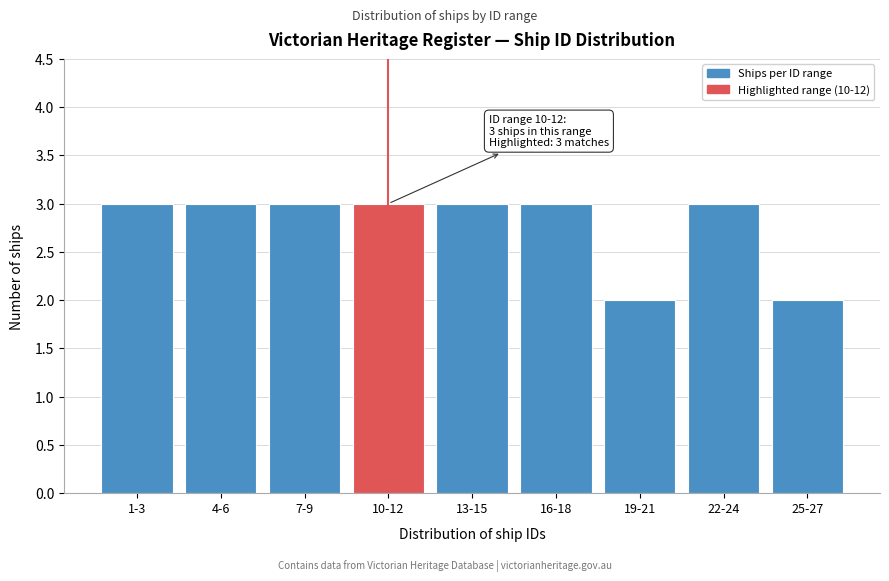

Reading right to left, extract all data points from this chart.

25-27=2	22-24=3	19-21=2	16-18=3	13-15=3	10-12=3	7-9=3	4-6=3	1-3=3